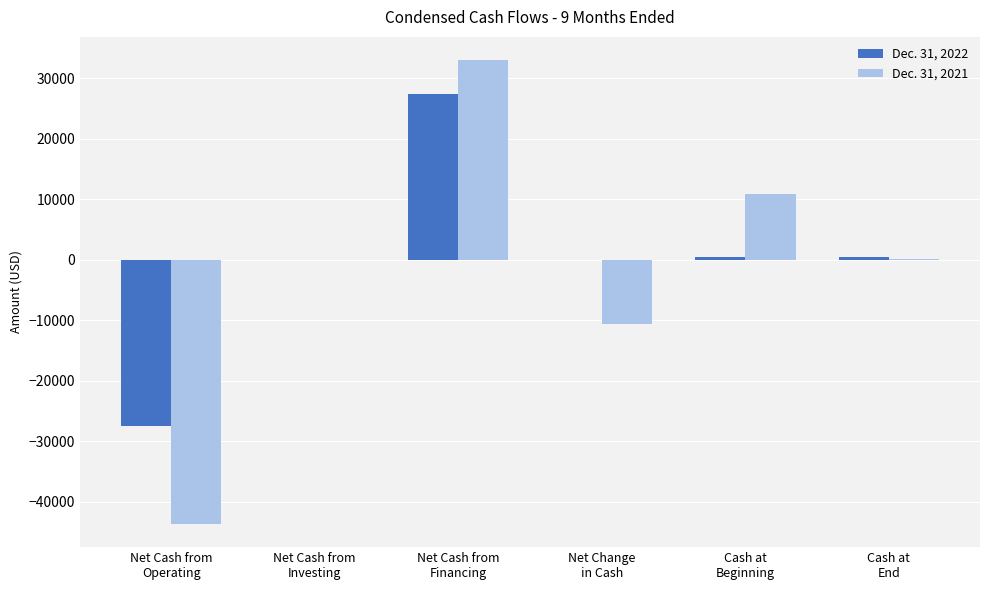

What is the greatest value displayed?

33000